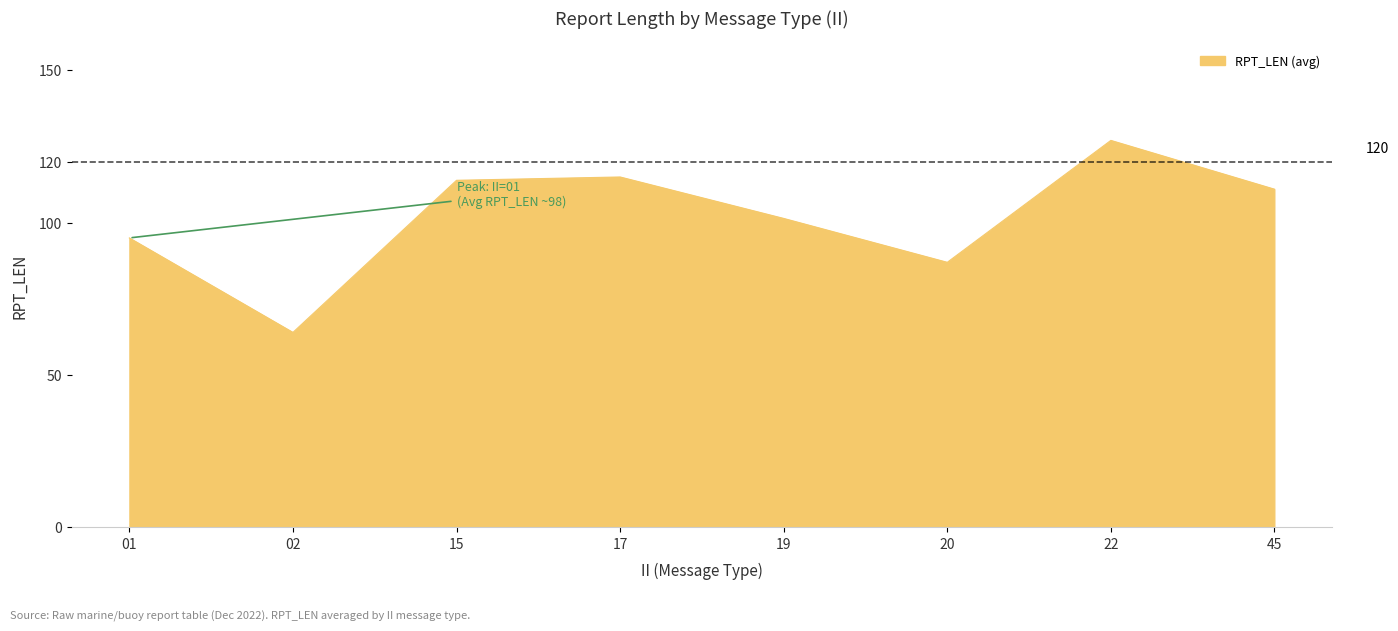

True or false: the data has more than 1 interior local peaks.

True